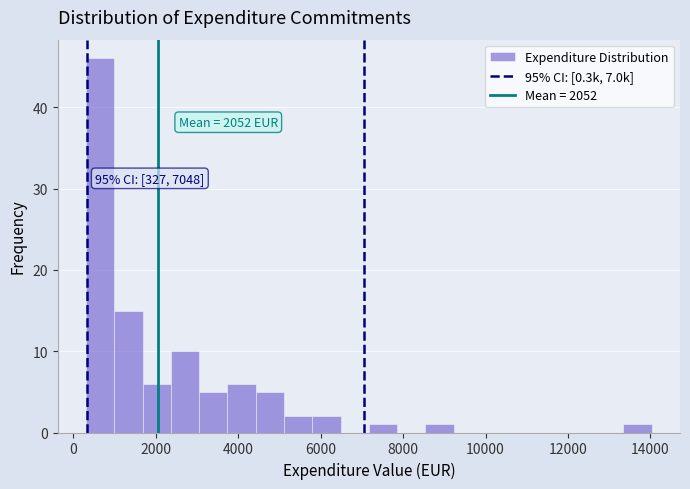

Read against the x-axis, roughly where is the centre of the tallest bar?

600